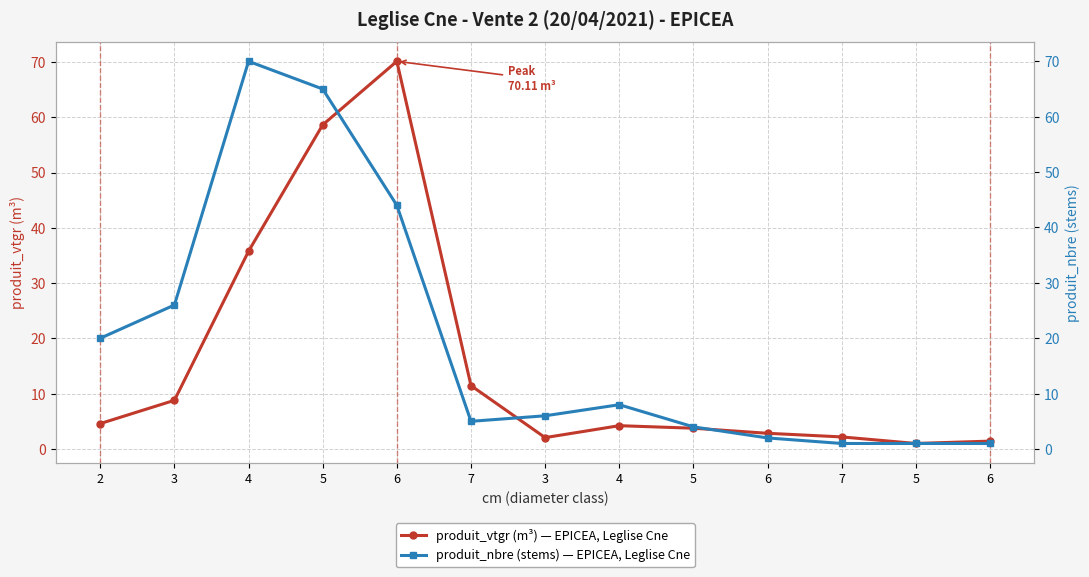

What is the label of the 13th point from the left?

6